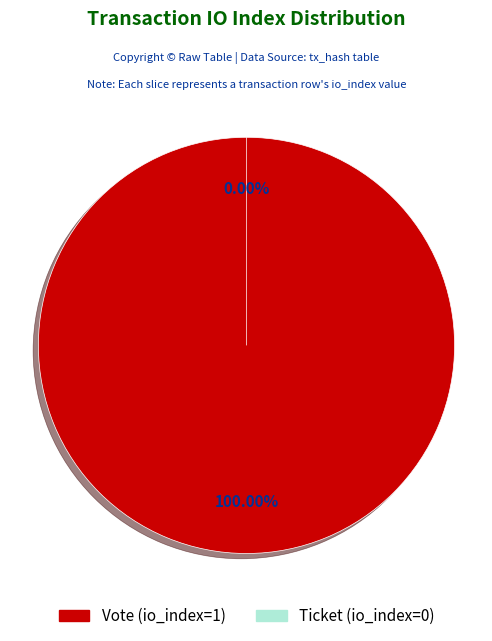

To the nearest percent, what is the difference between the largest and smallest slice percentages?

100%